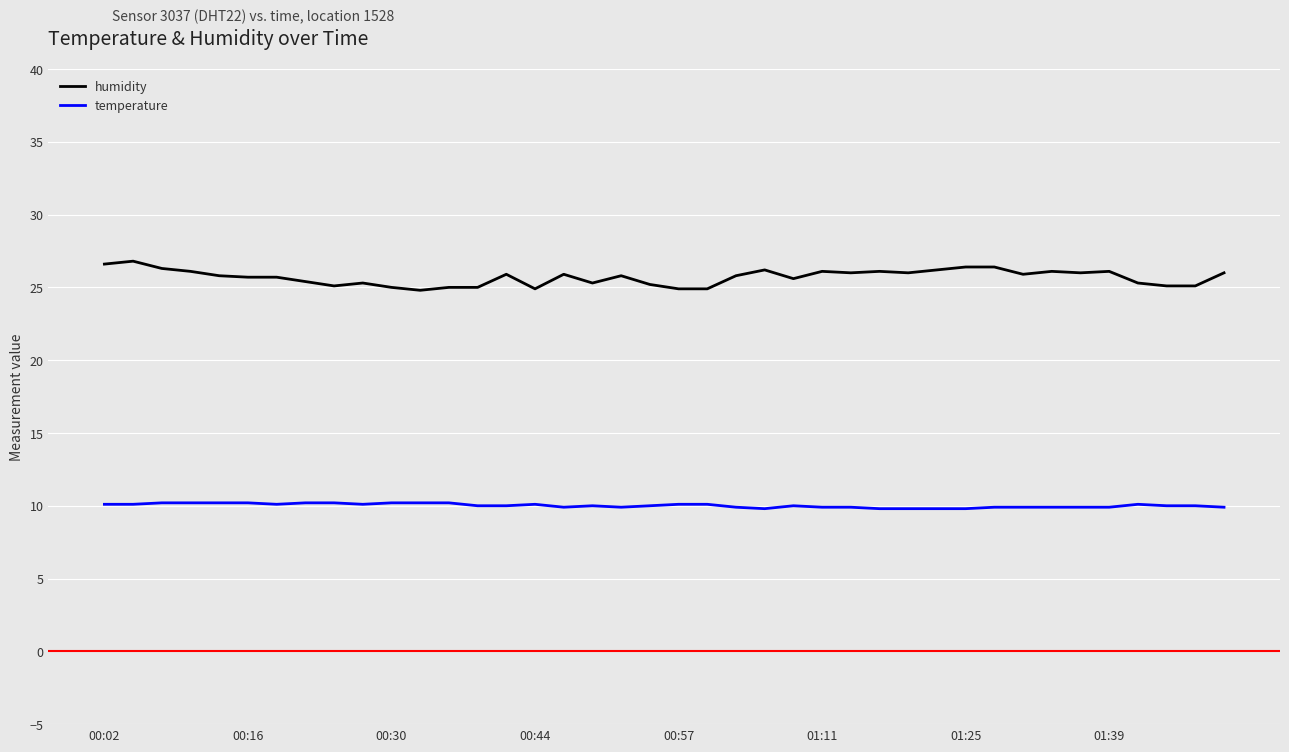

What is the difference between the maximum and minimum values in the humidity series?

2.0